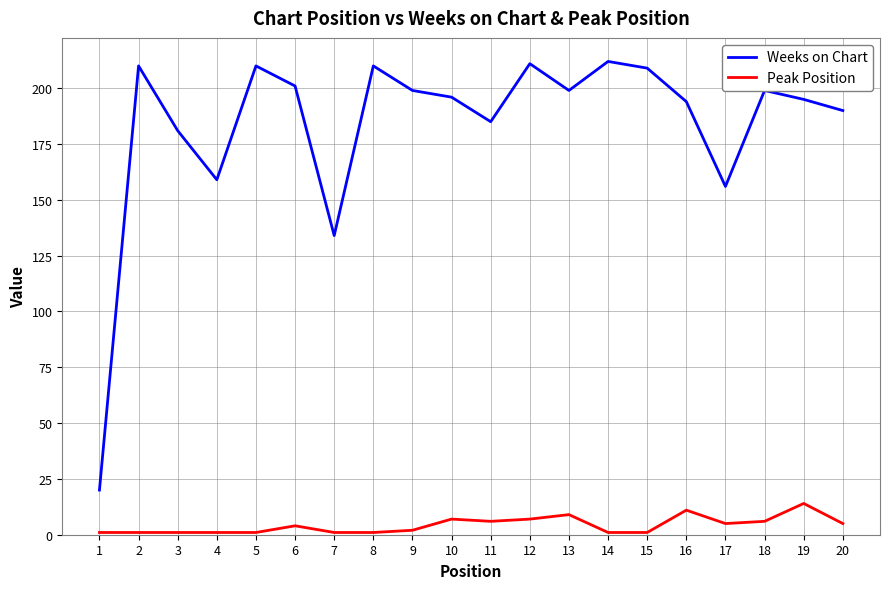

Between 3 and 5, which series saw the biggest shift?

Weeks on Chart